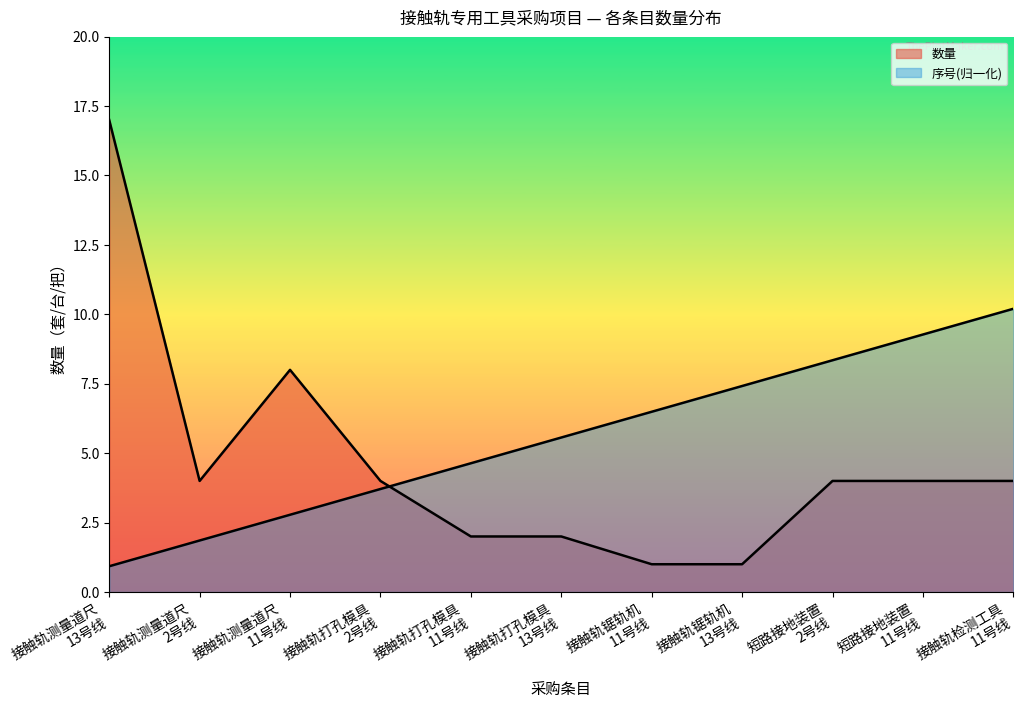

At which label does 序号(归一化) first exceed 5?

接触轨打孔模具
13号线